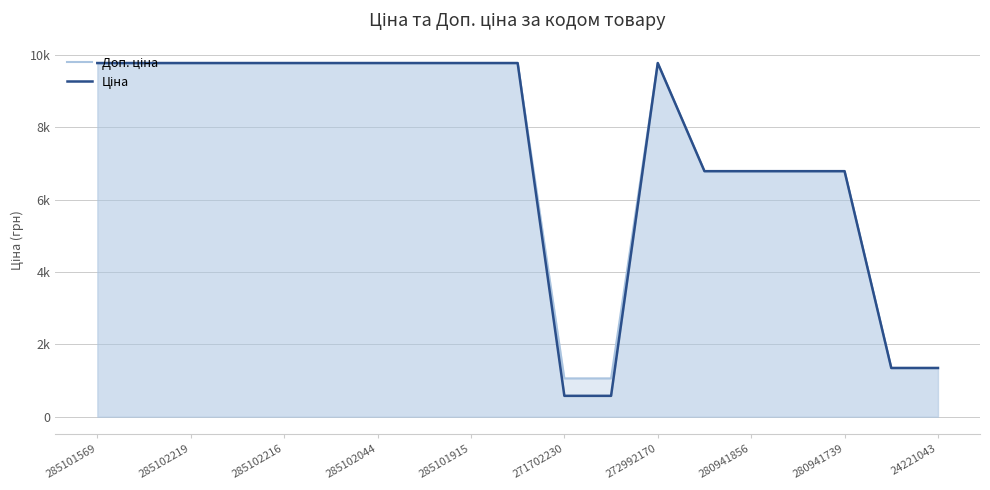

At how many categories does at least one series exceed 1727?

15